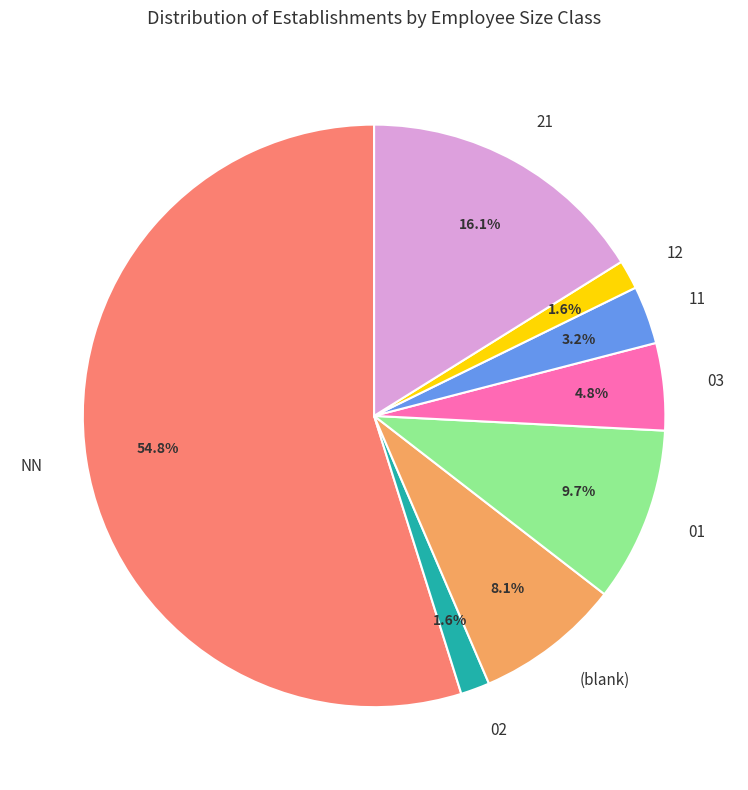

What is the largest slice in the pie chart?

NN